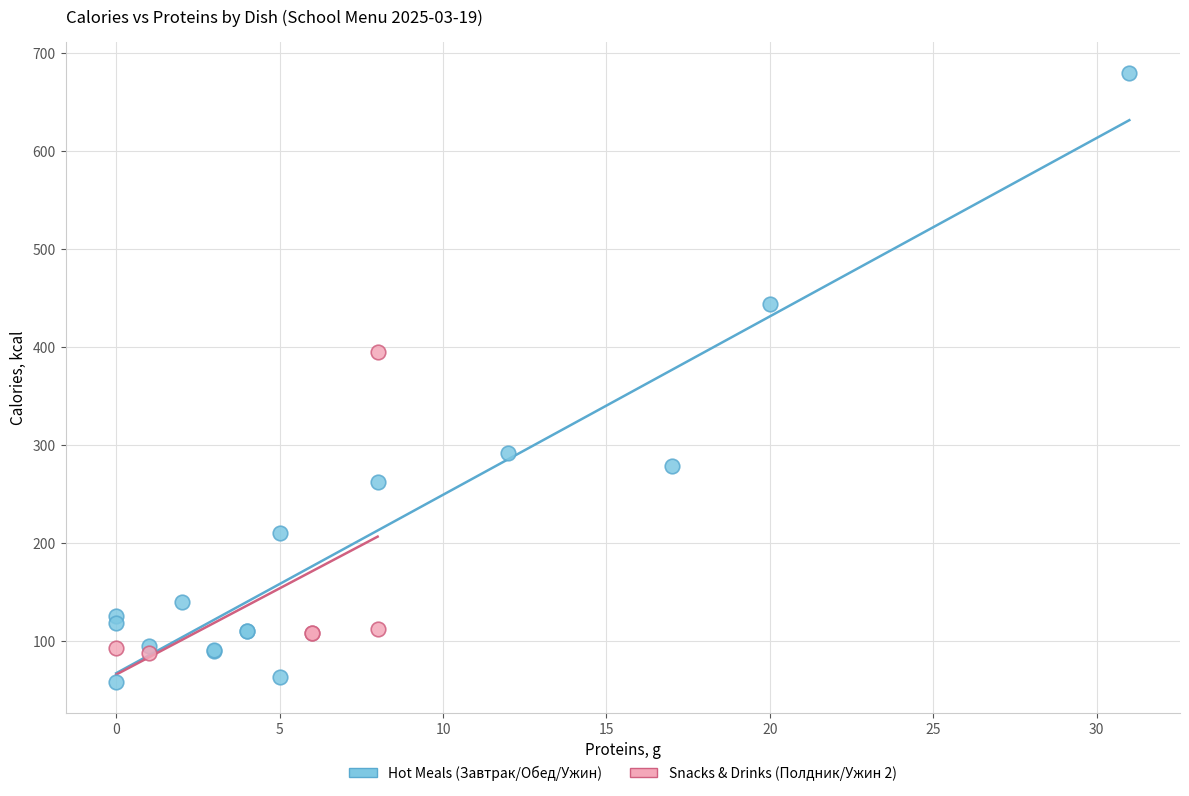

Which series has the largest Y range (max minus min)?

Hot Meals (Завтрак/Обед/Ужин)